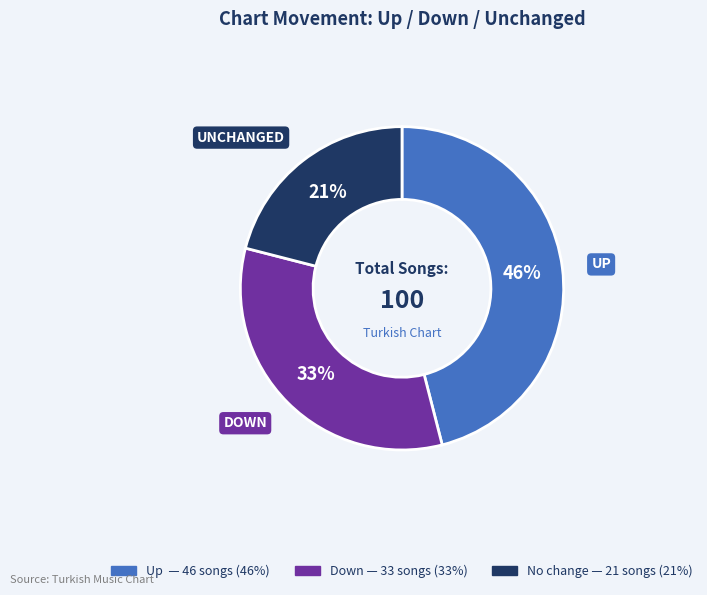

To the nearest percent, what is the average slice percentage?

33%